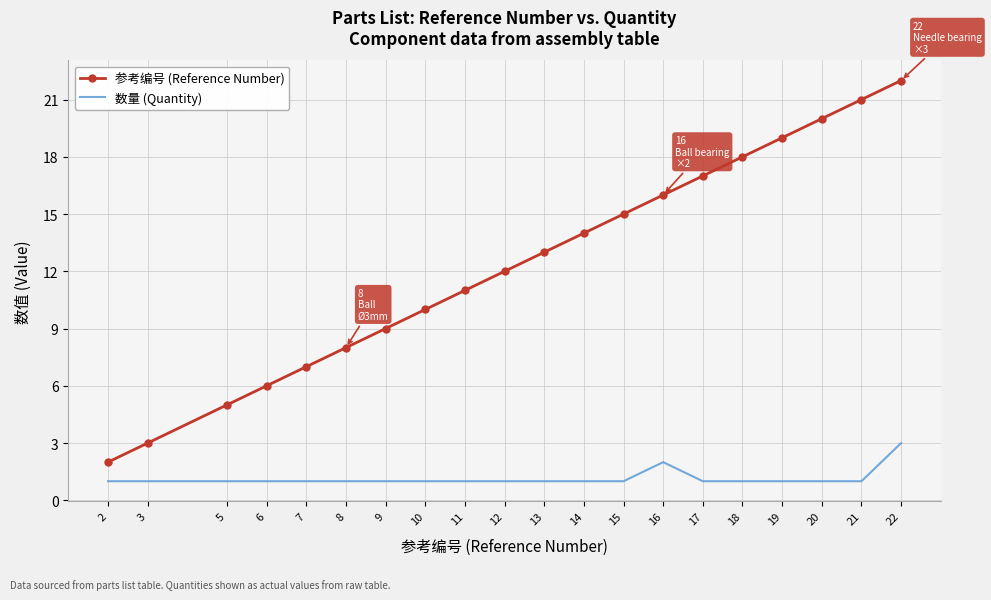

Rank the categories by 参考编号 (Reference Number) value from lowest to highest.

2, 3, 5, 6, 7, 8, 9, 10, 11, 12, 13, 14, 15, 16, 17, 18, 19, 20, 21, 22